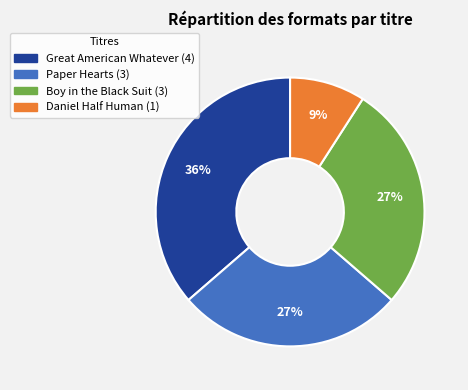

Does any single category account for the majority?

No